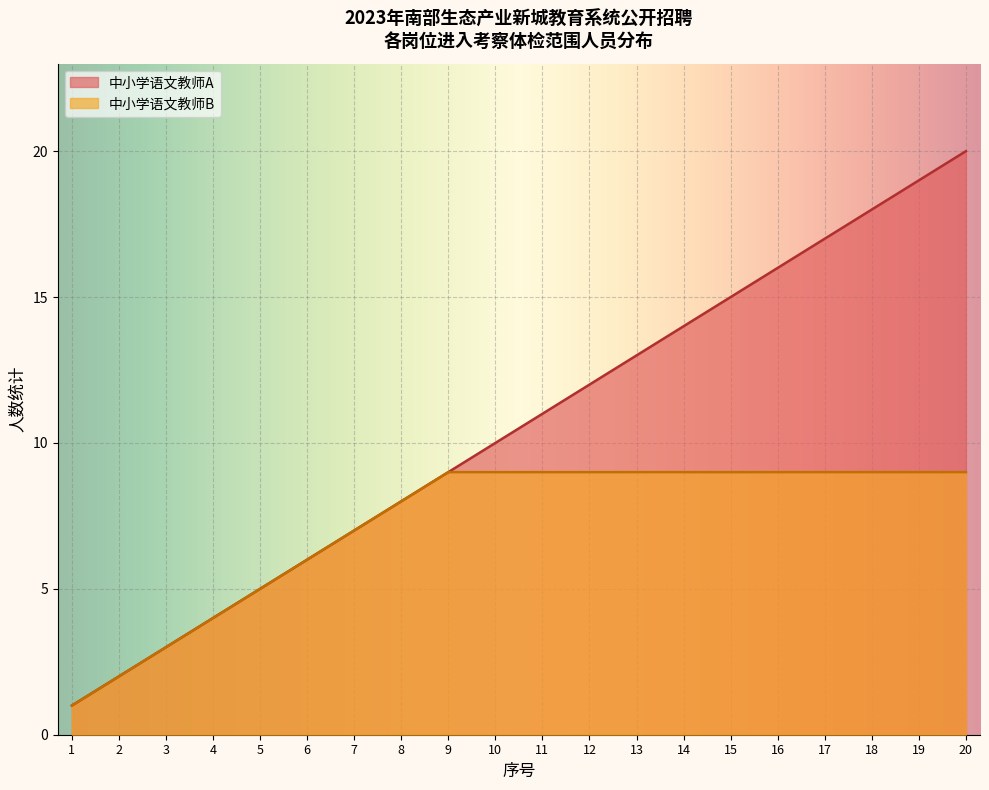

True or false: 中小学语文教师A and 中小学语文教师B cross at least once.

False